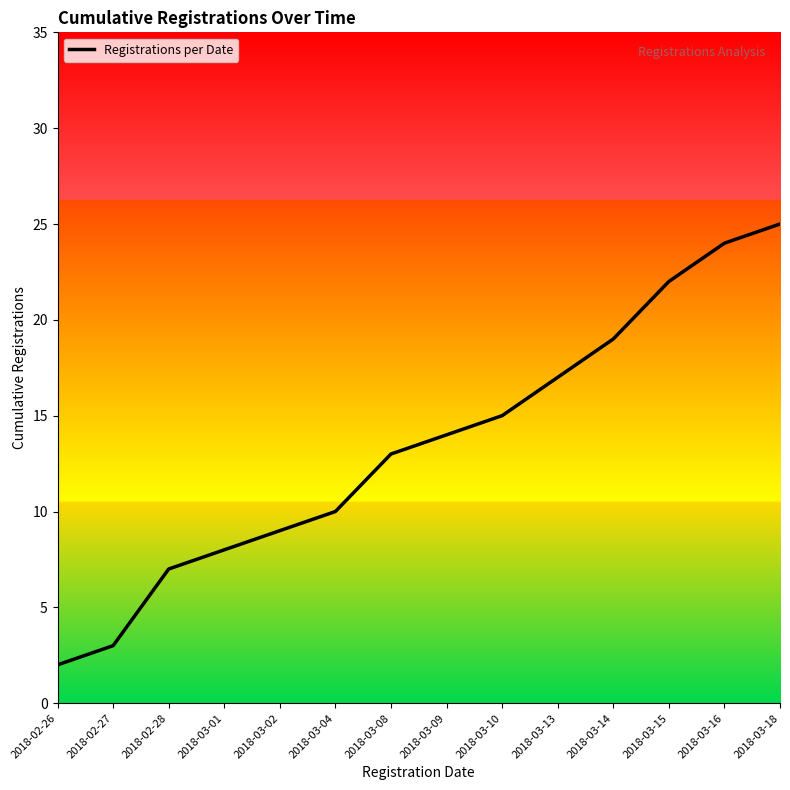

Where is the data nearest to the value 13?

2018-03-08